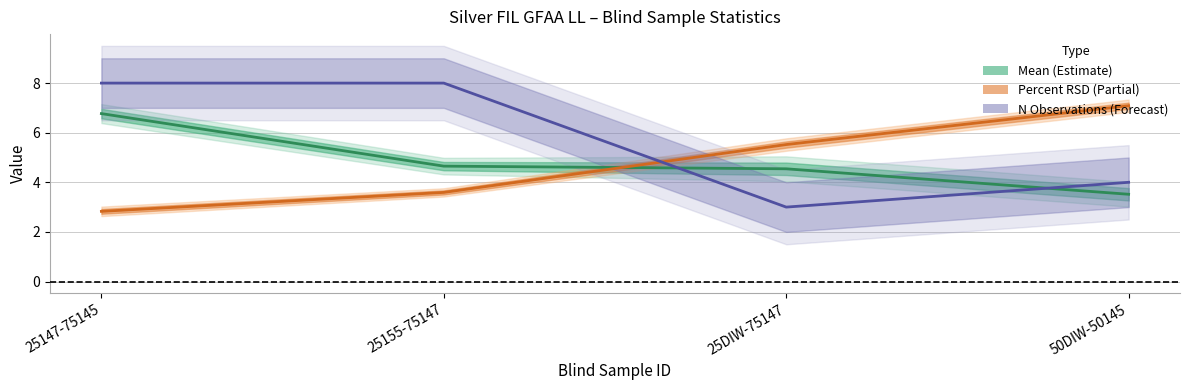

What is the spread (max minus min) of values at 25155-75147?

4.4